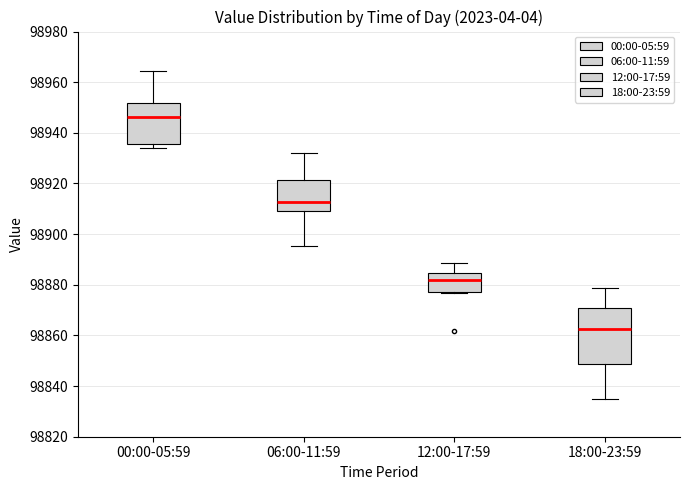

Which box is the tallest, from its lower edge to its upper edge?

18:00-23:59